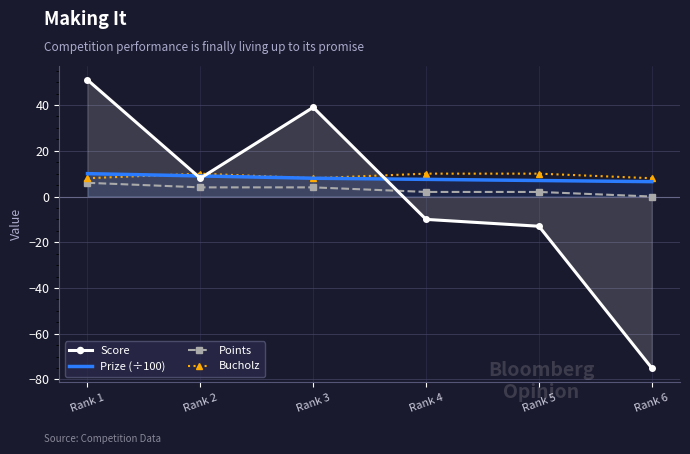

Reading left to right, extract all data points from this chart.

Score: 51.0	8.0	39.0	-10.0	-13.0	-75.0
Prize (÷100): 10.0	9.0	8.0	7.5	7.0	6.5
Points: 6.0	4.0	4.0	2.0	2.0	0.0
Bucholz: 8.0	10.0	8.0	10.0	10.0	8.0